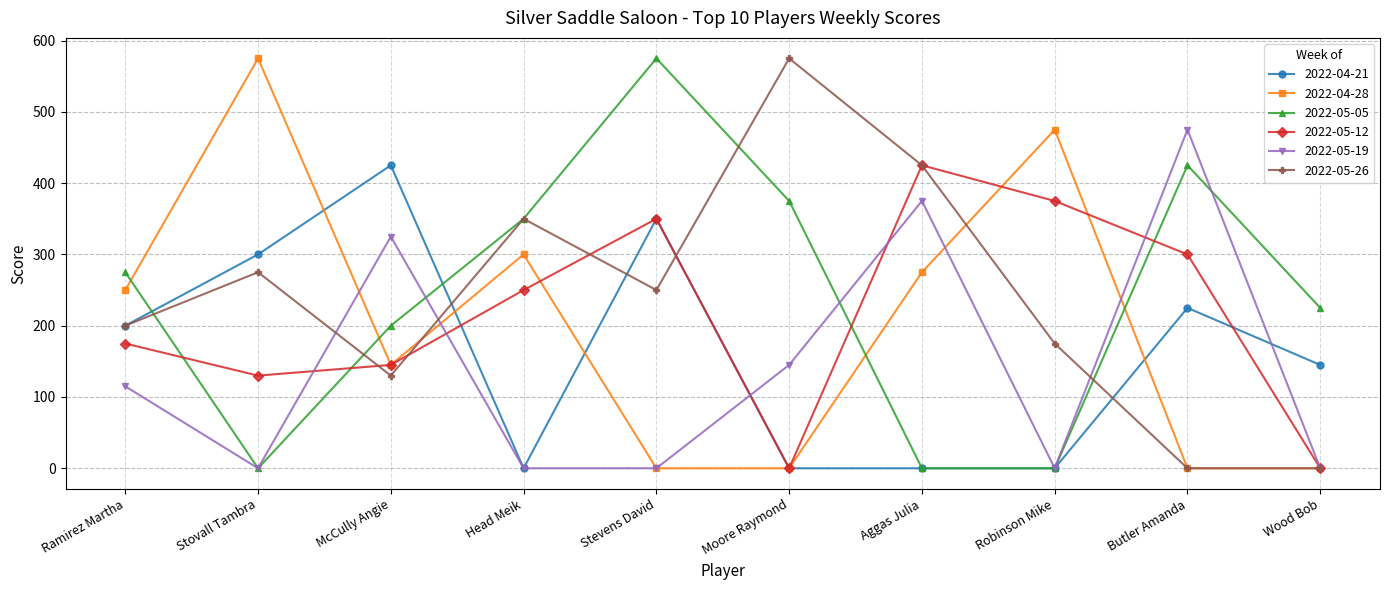

What is the total value across all series at McCully Angie?

1370